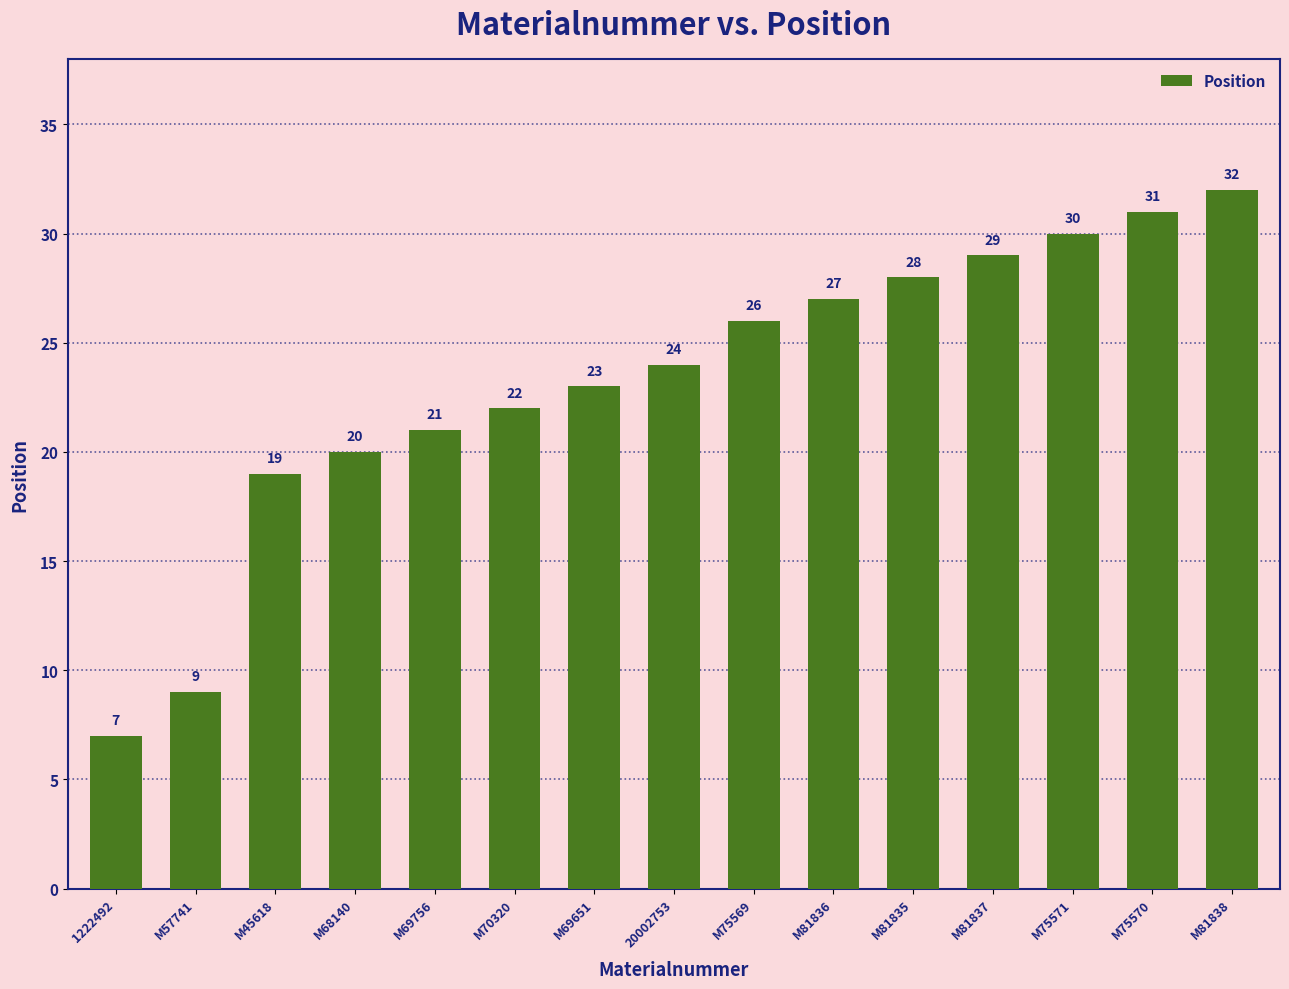

Reading left to right, what are all the values shown in this chart?

7	9	19	20	21	22	23	24	26	27	28	29	30	31	32